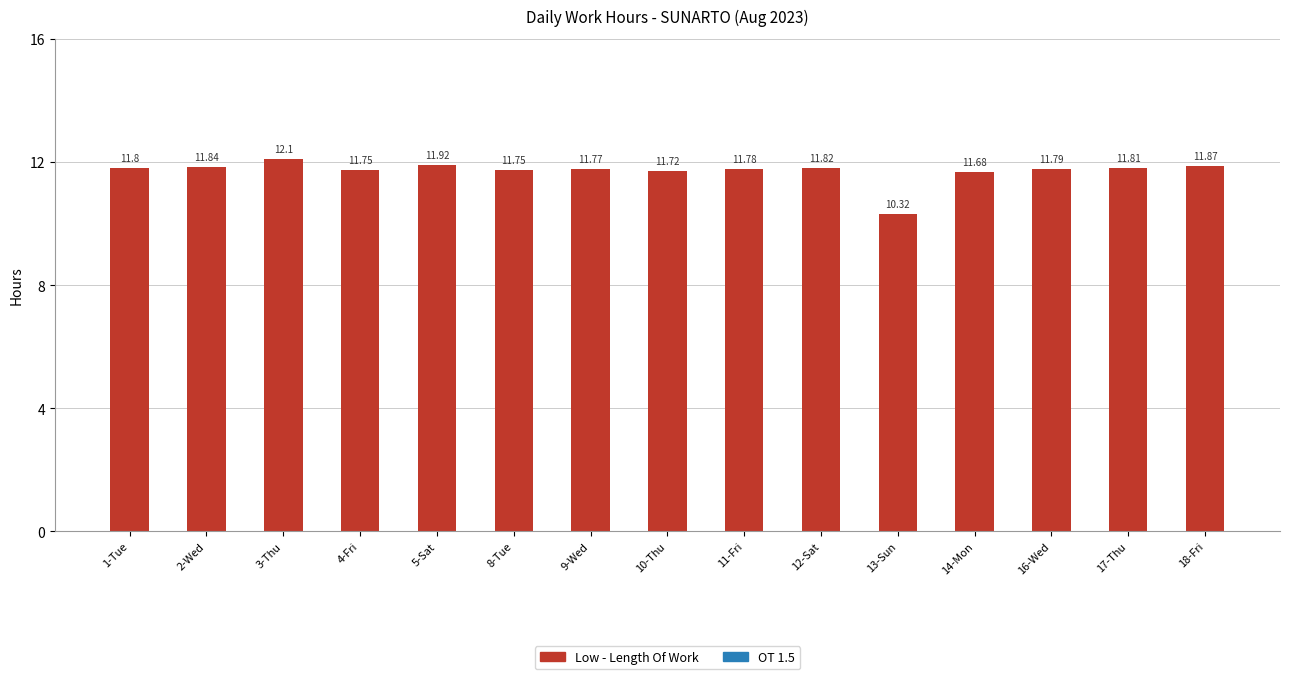

What is the difference between the maximum and second lowest values?

0.4